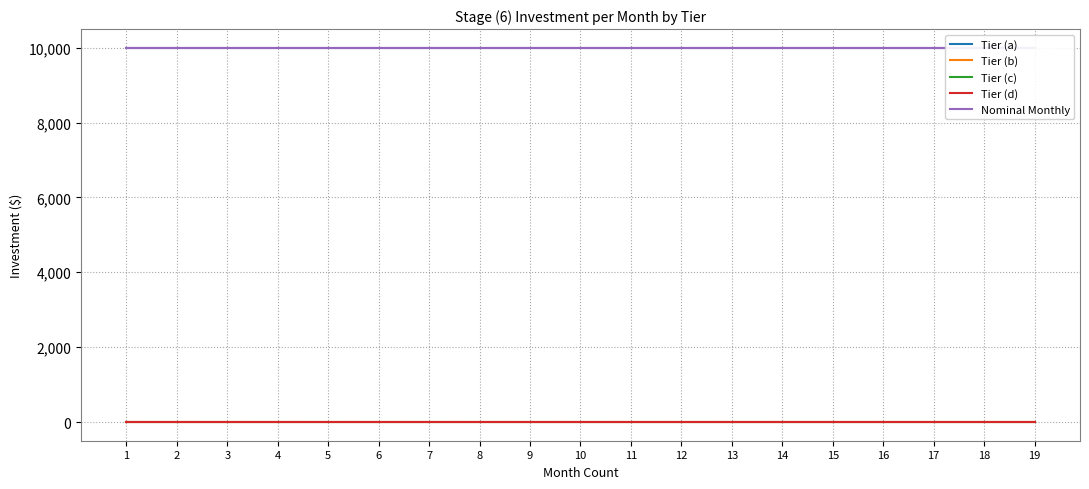

True or false: Tier (d) has more than 0 interior local peaks.

False